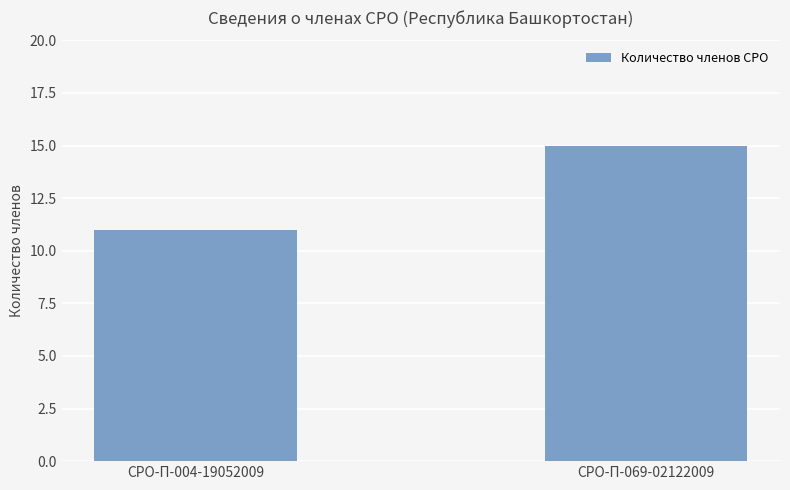

The chart shows a value of 24 at СРО-П-069-02122009. True or false?

False